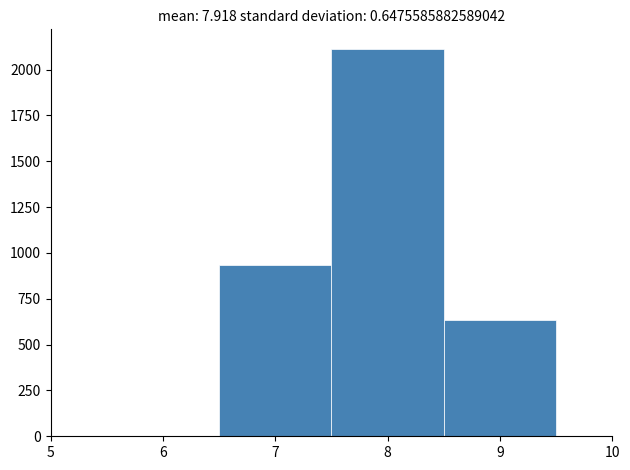

Reading left to right, list every bar in this chart as the range it spans on the x-axis followed by its height. The values are not printed on the chart, so give them approximately, as read against the axis.

6.5 to 7.5: 950
7.5 to 8.5: 2100
8.5 to 9.5: 650